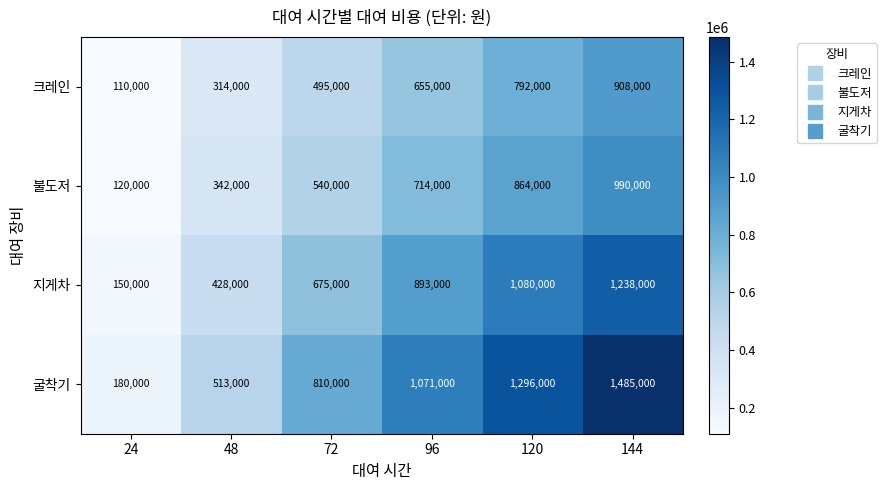

Where is 지게차 nearest to the value 694000?

72